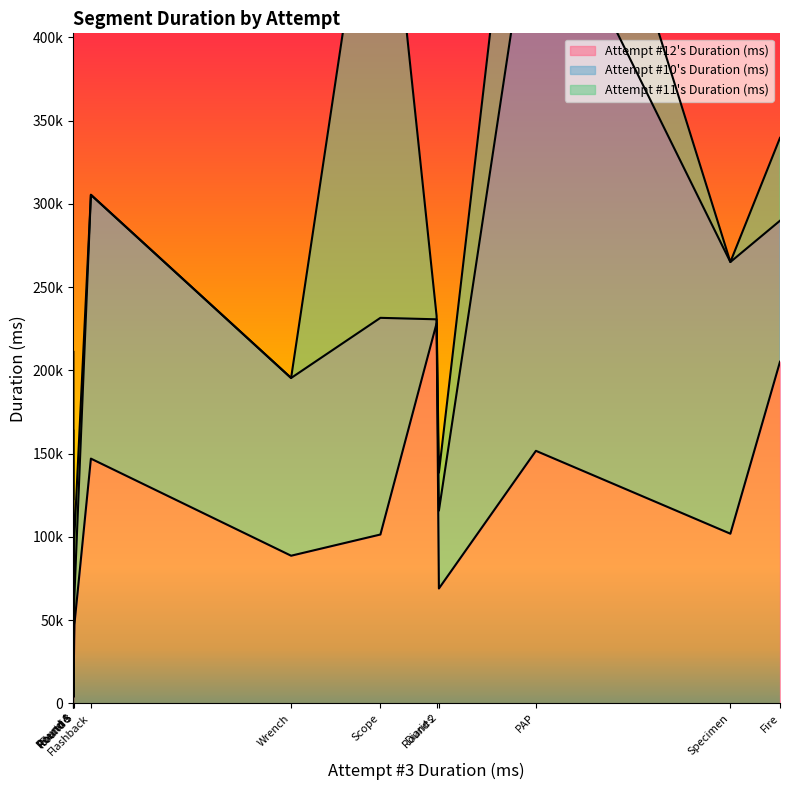

At which label does Attempt #12's Duration (ms) reach its minimum?

Electric